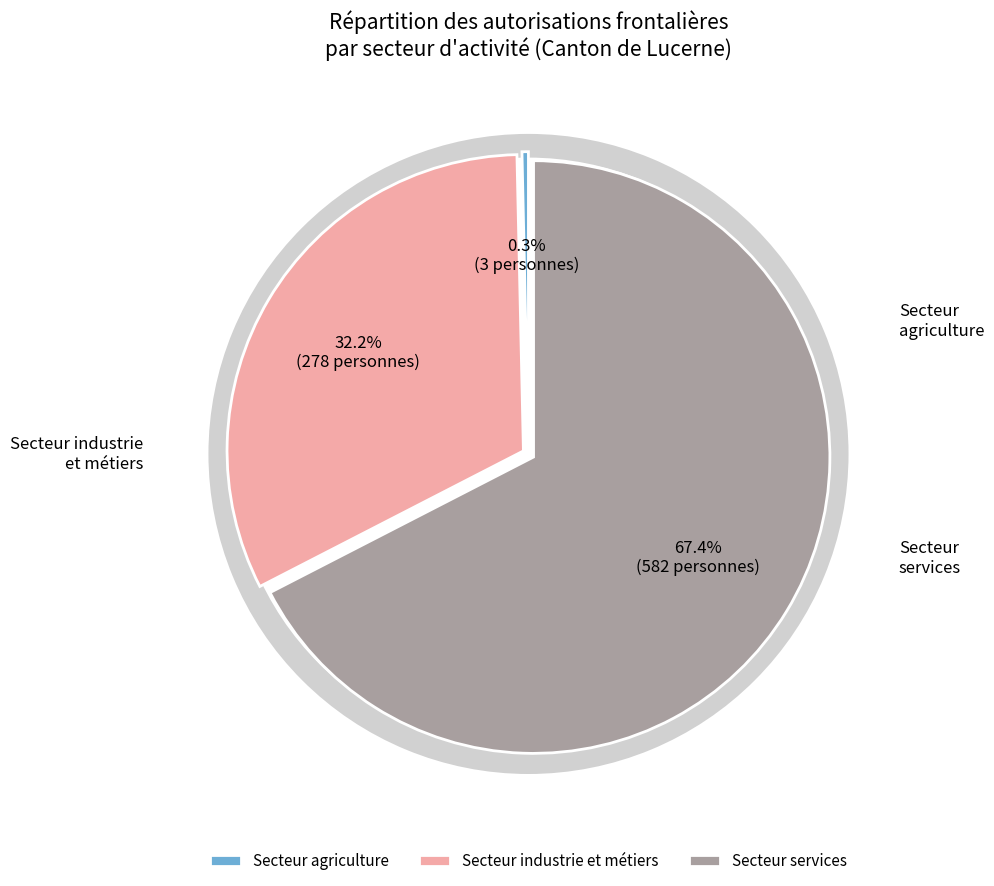

Combined, do Secteur services and Secteur agriculture account for over 50%?

Yes